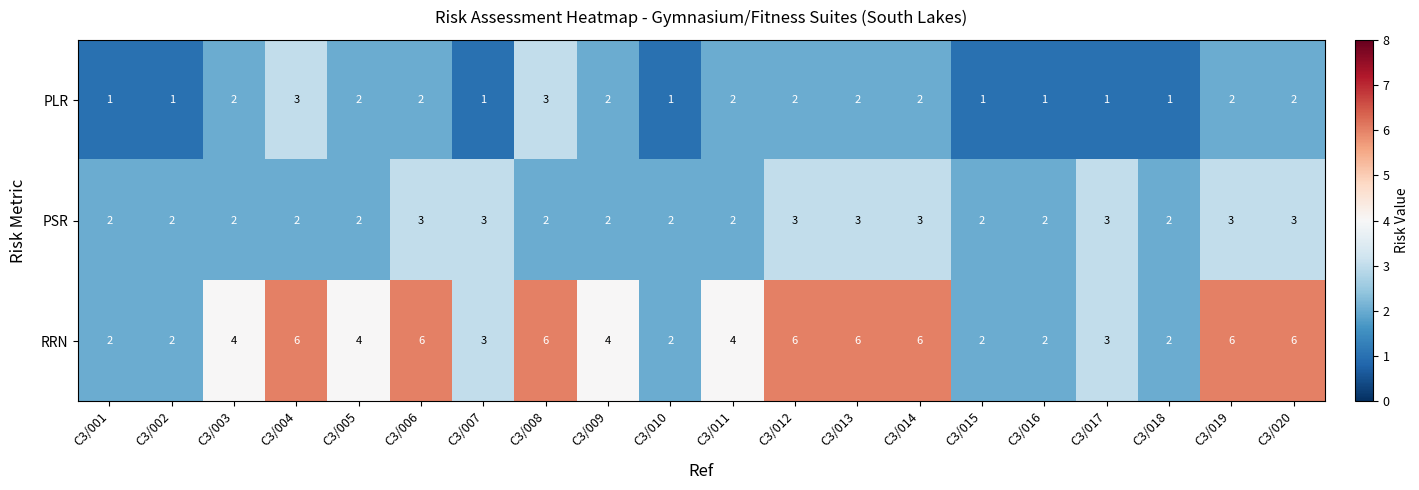

Which series has the largest range (max minus min)?

RRN